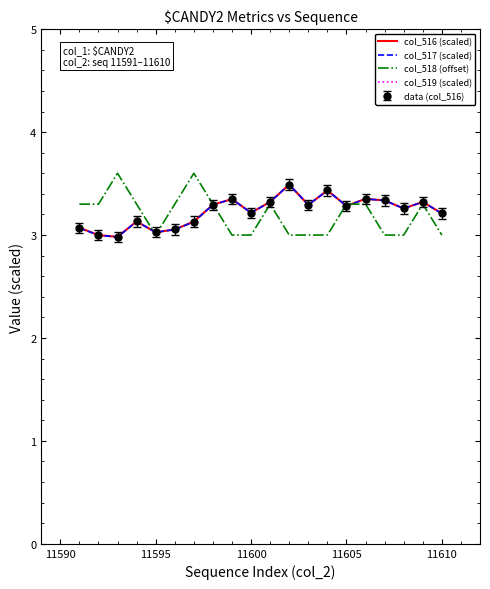

Reading left to right, what are all the values shown in this chart?

col_516 (scaled): 3.1	3.0	3.0	3.1	3.0	3.1	3.1	3.3	3.3	3.2	3.3	3.5	3.3	3.4	3.3	3.4	3.3	3.3	3.3	3.2
col_517 (scaled): 3.1	3.0	3.0	3.1	3.0	3.1	3.1	3.3	3.3	3.2	3.3	3.5	3.3	3.4	3.3	3.4	3.3	3.3	3.3	3.2
col_518 (offset): 3.3	3.3	3.6	3.3	3.0	3.3	3.6	3.3	3.0	3.0	3.3	3.0	3.0	3.0	3.3	3.3	3.0	3.0	3.3	3.0
col_519 (scaled): 3096.0	3116.7	3105.7	3083.3	3087.6	3102.1	3090.3	3073.1	3063.1	3077.3	3060.3	3055.9	3070.3	3056.3	3057.5	3066.3	3073.6	3070.5	3068.9	3083.3